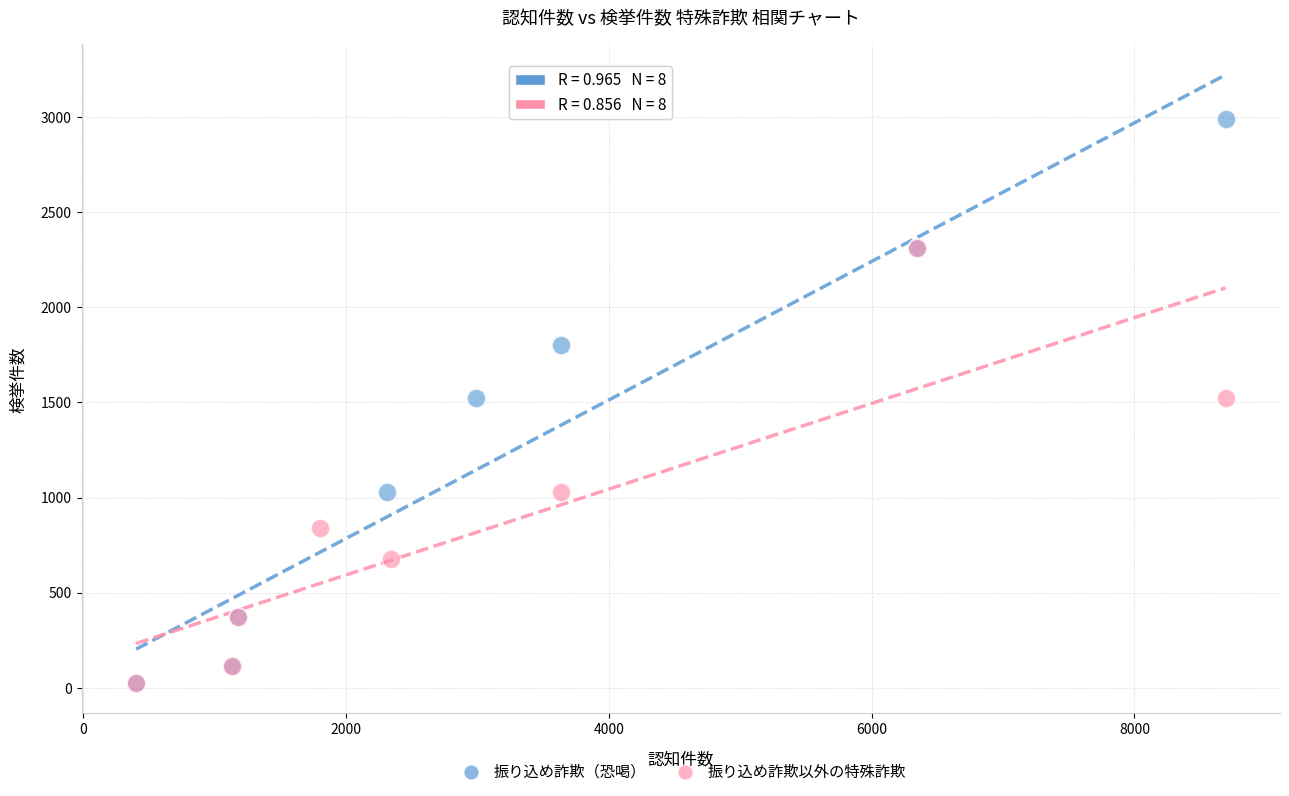

Which series contains the highest Y value?

振り込め詐欺（恐喝）